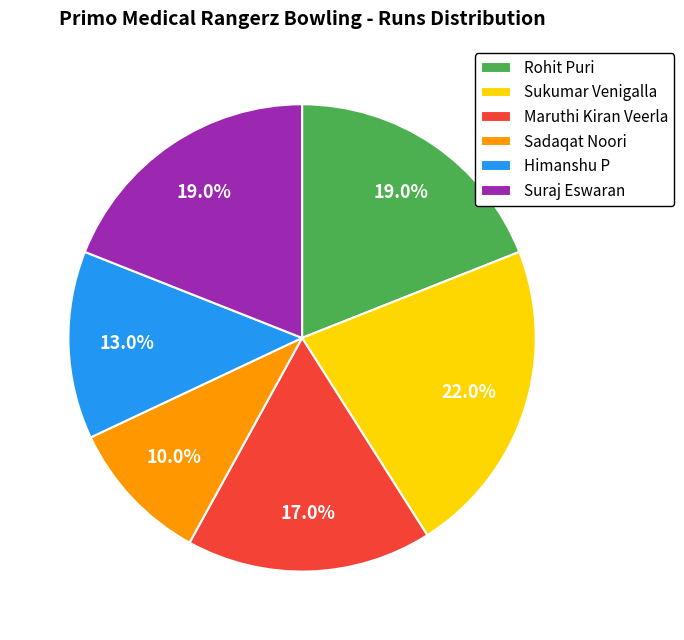

Count the number of slices in the pie.

6